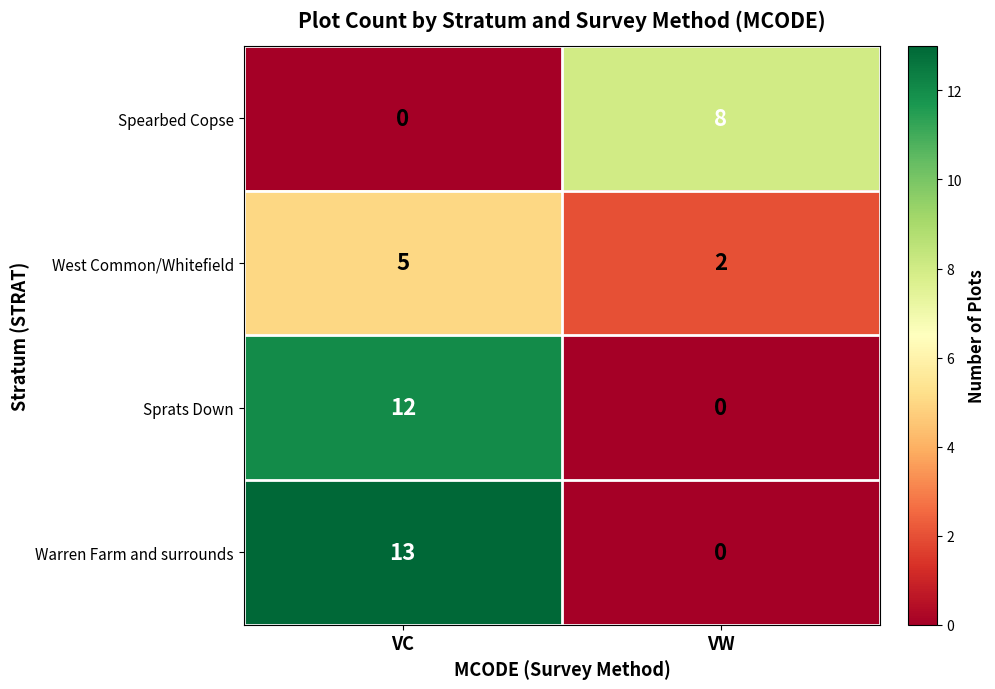

Rank the categories by Sprats Down value from highest to lowest.

VC, VW